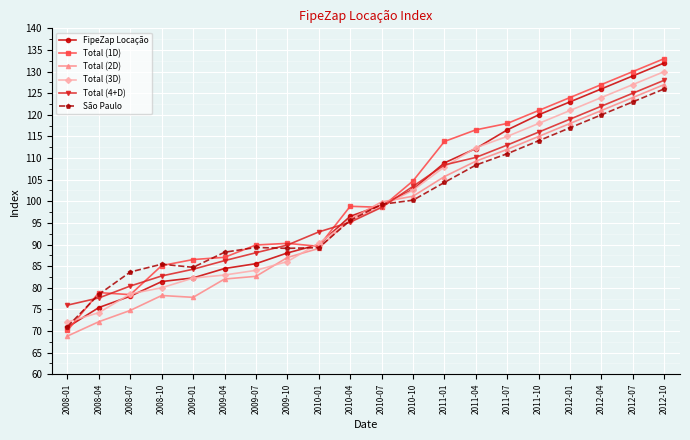

What is the difference between the second highest and second lowest values in the Total (3D) series?

52.8